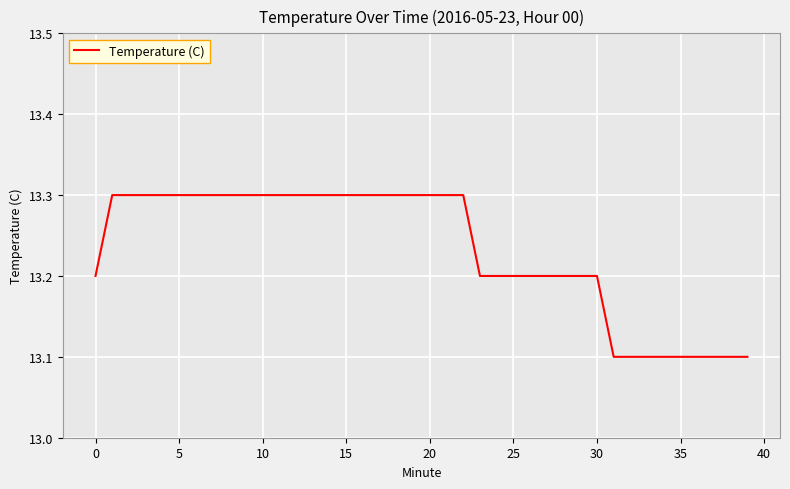

What is the greatest value displayed?

13.3